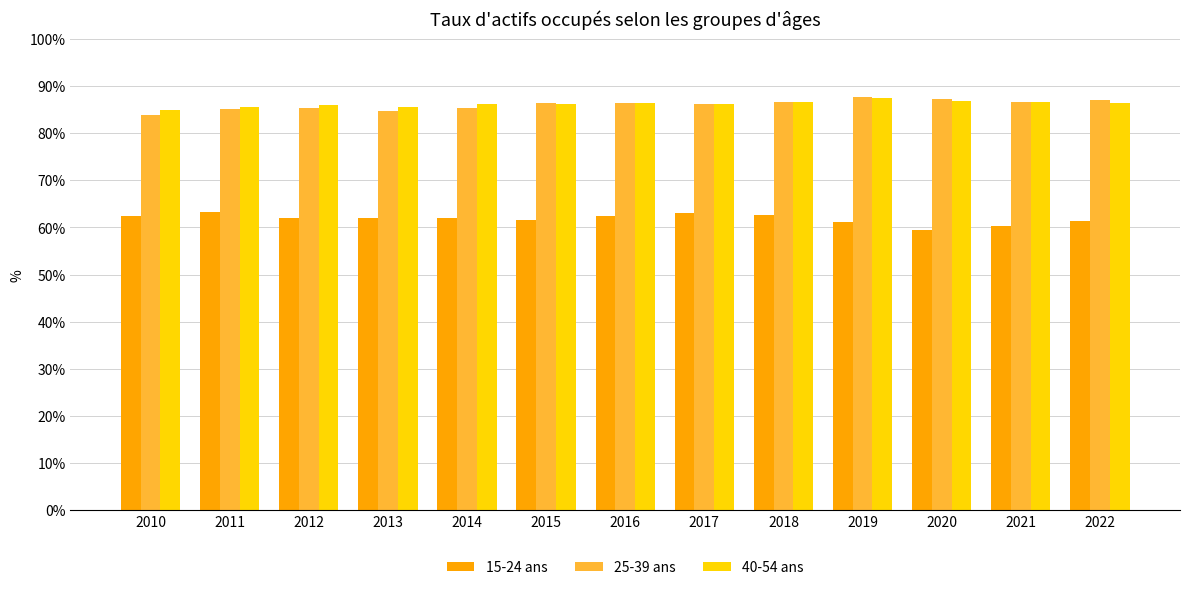

What is the minimum value for 25-39 ans?

83.8